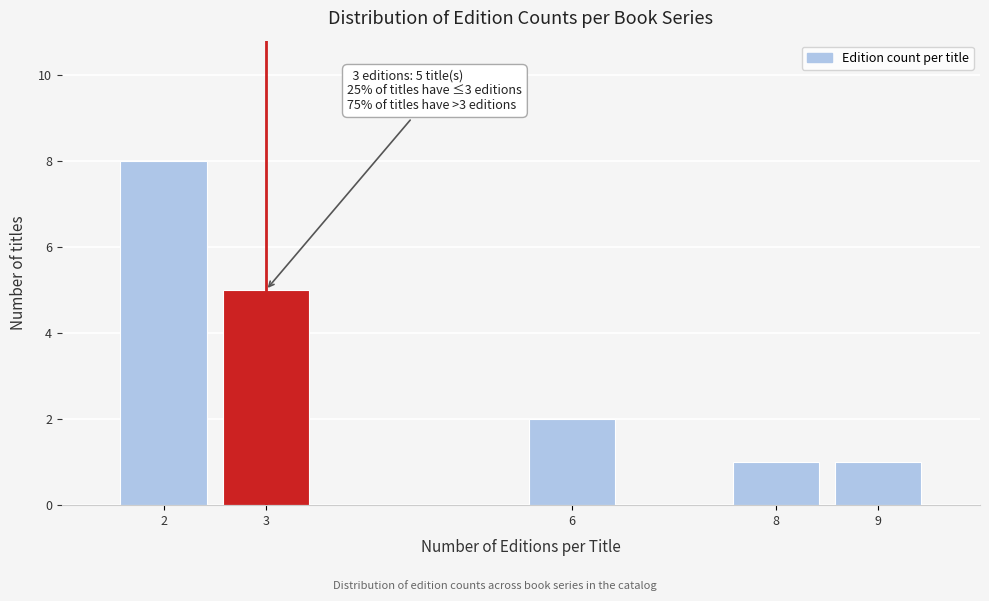

Reading left to right, extract all data points from this chart.

8	5	2	1	1